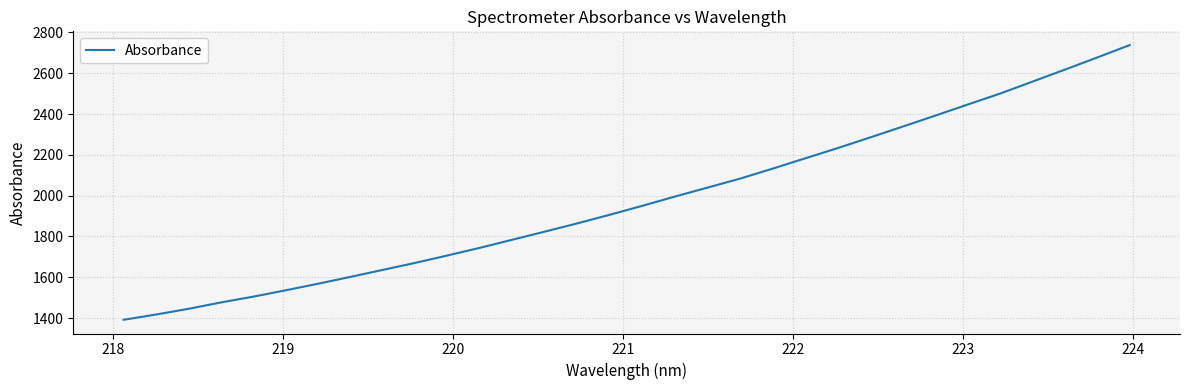

What is the smallest value displayed?

1391.7